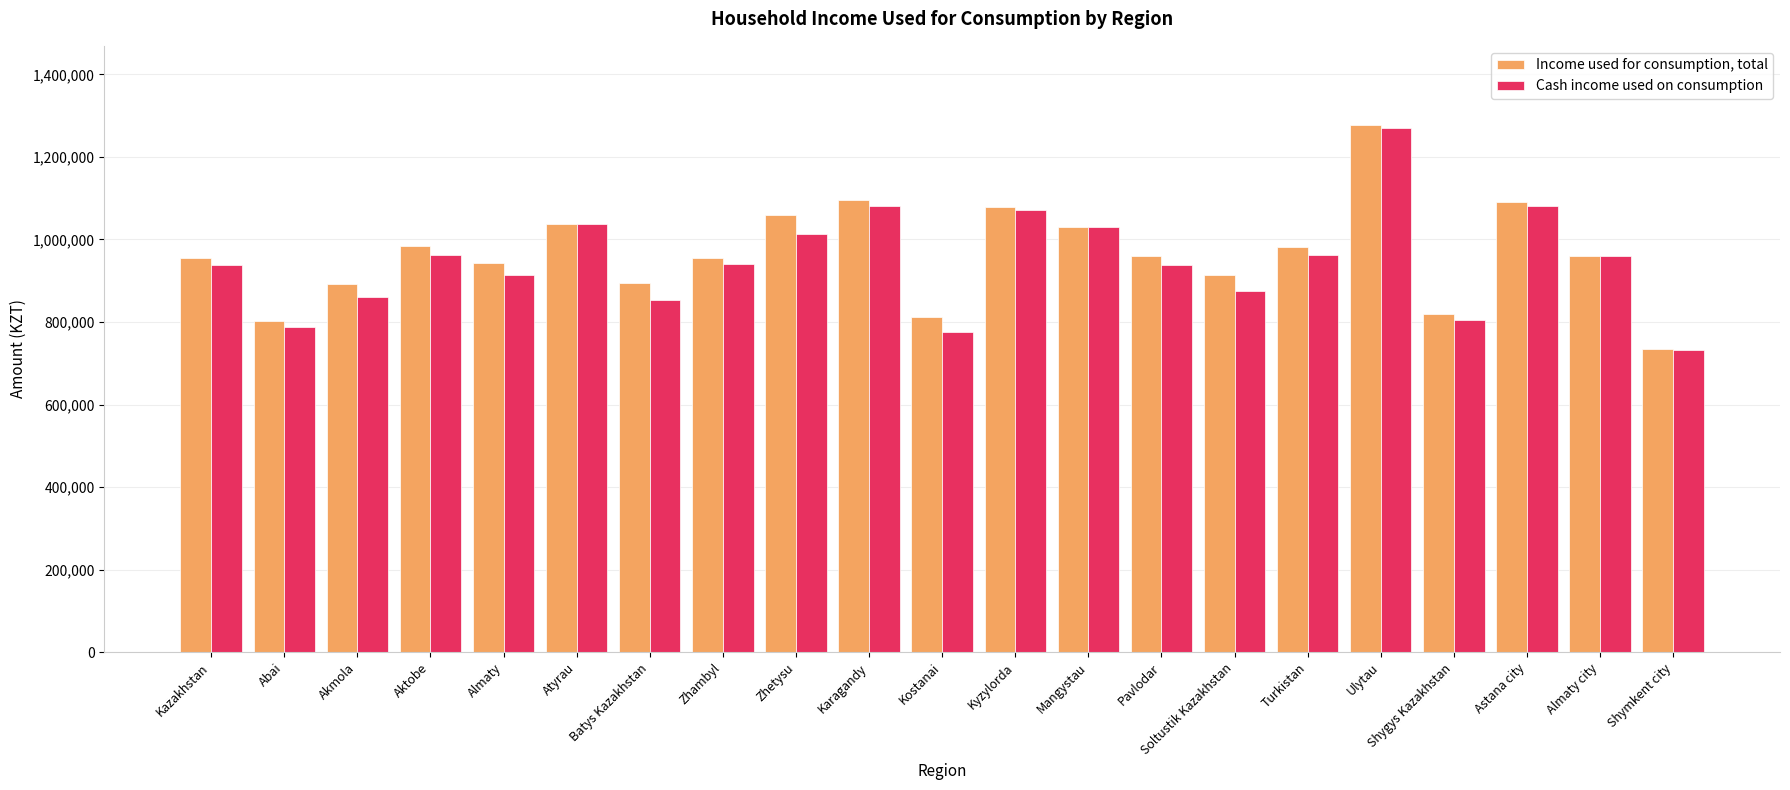

Rank the series by their maximum value, from lowest to highest.

Cash income used on consumption, Income used for consumption, total